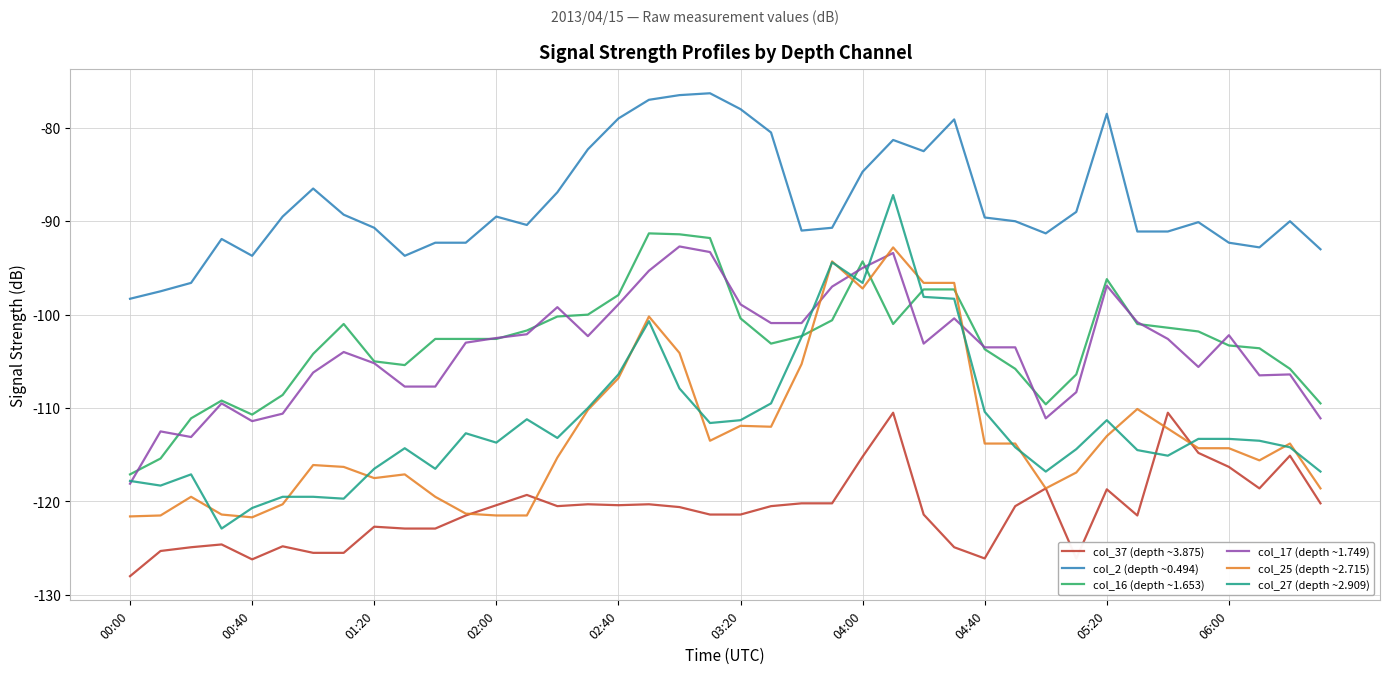

True or false: col_37 (depth ~3.875) and col_16 (depth ~1.653) cross at least once.

False